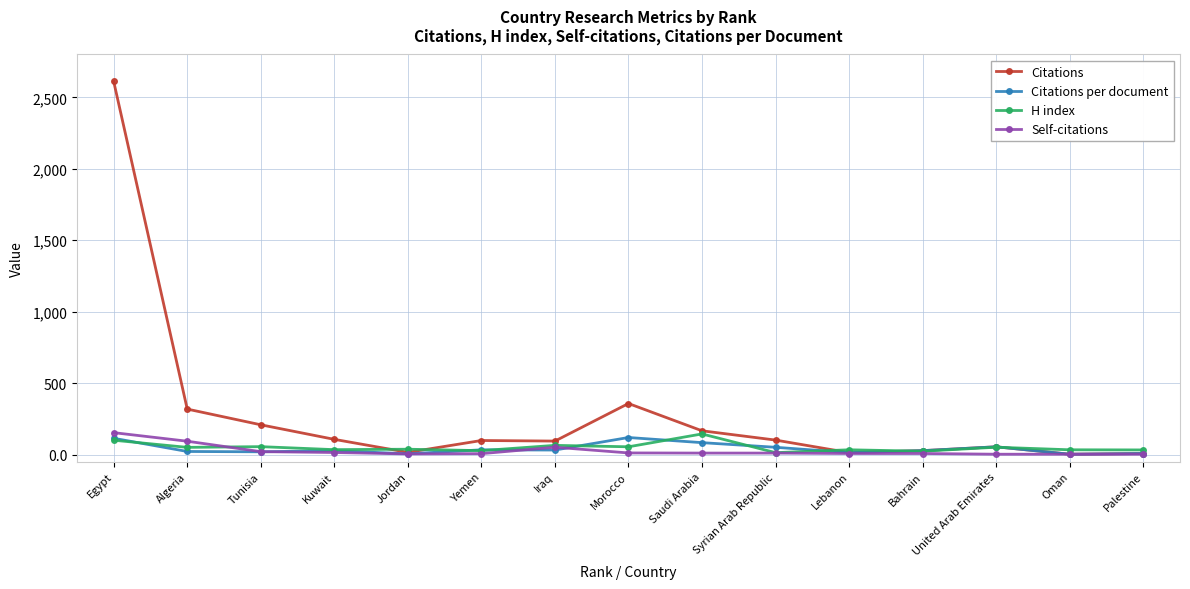

What is the label of the 2nd point from the right?

Oman